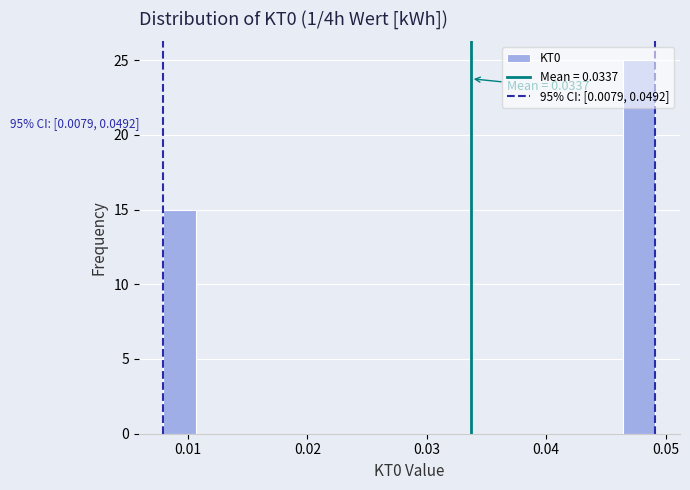

Around what value on the x-axis is the tallest bar? Give the approximate position of its centre, as read against the axis.

0.048